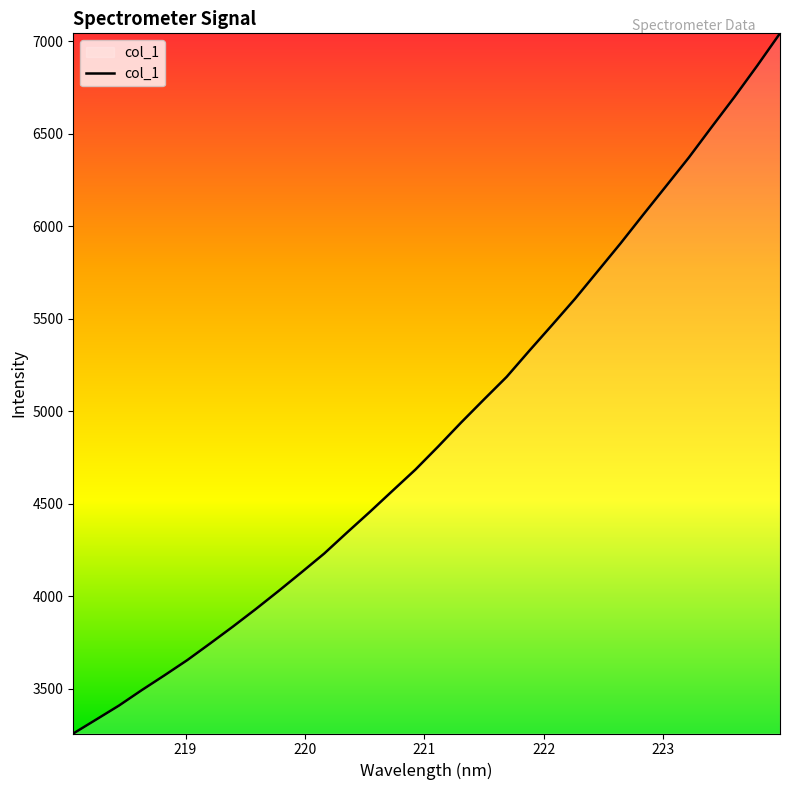

What is the smallest value displayed?

3257.0